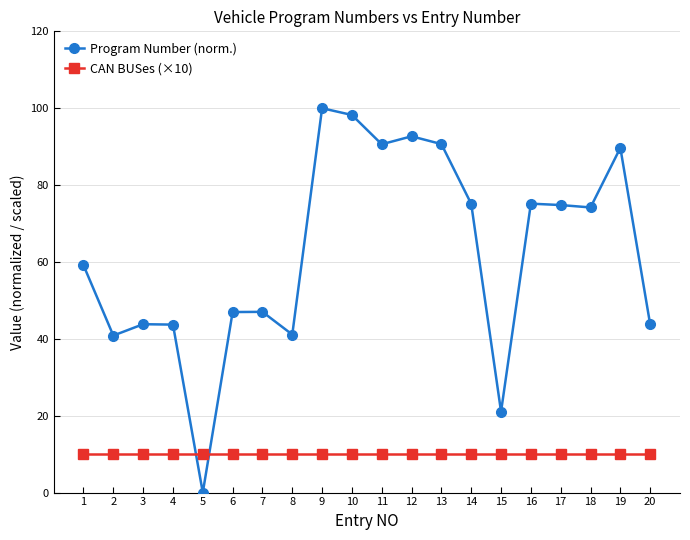

What are all the series names shown in the legend?

Program Number (norm.), CAN BUSes (×10)